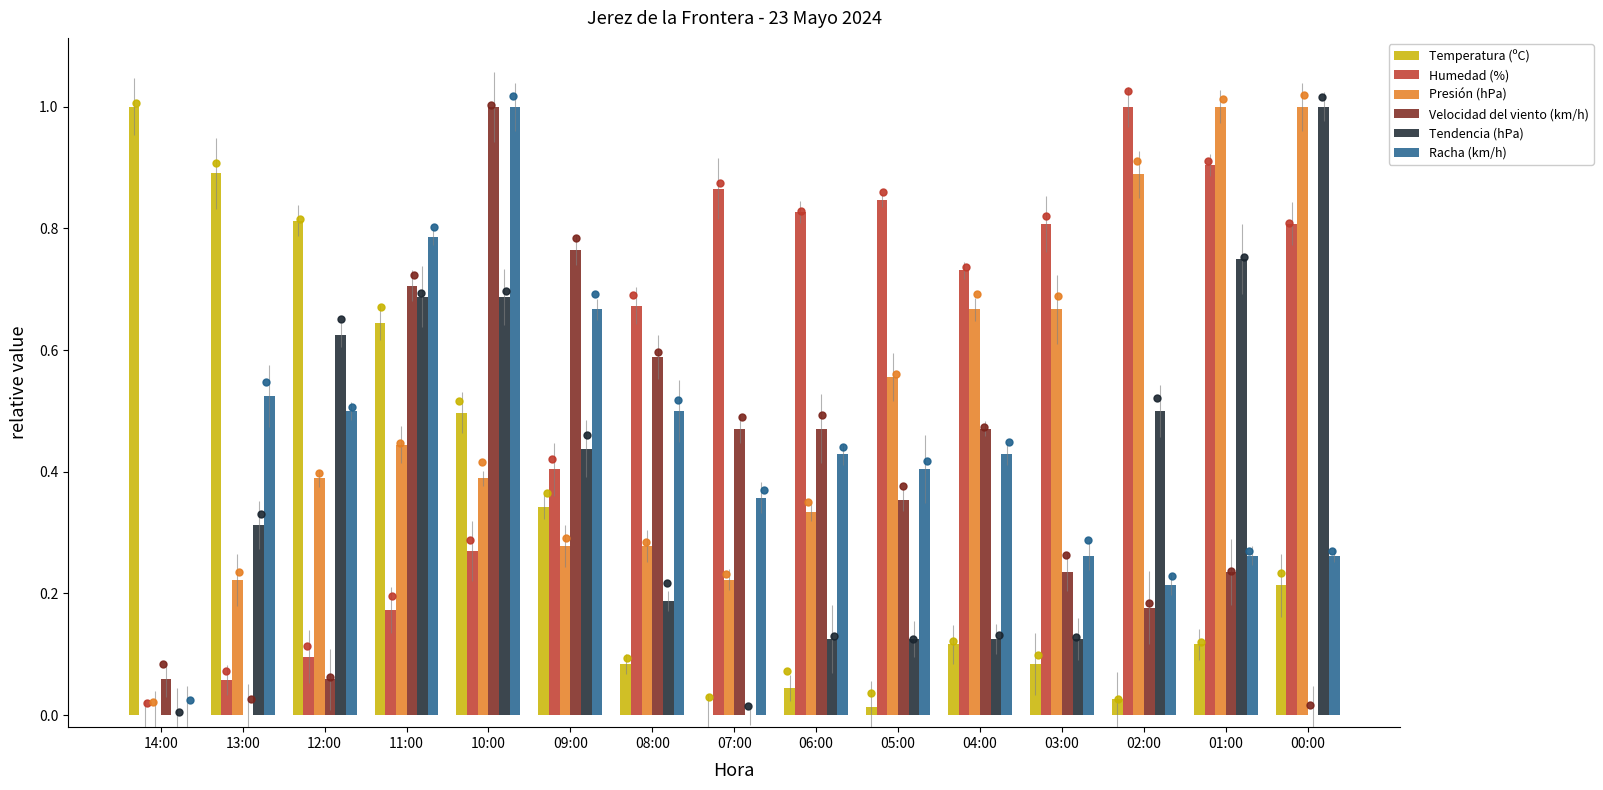

Which series contains the highest Y value?

Temperatura (ºC)